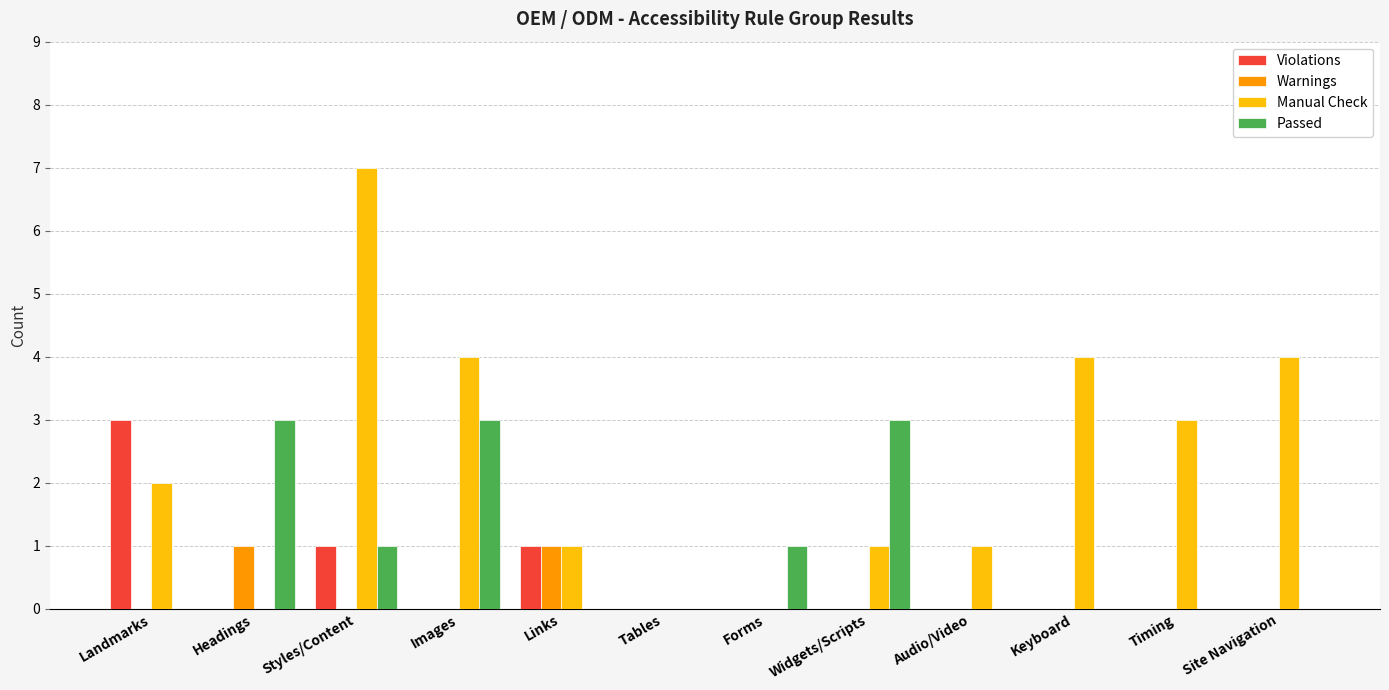

Which series changed the most between Images and Tables?

Manual Check